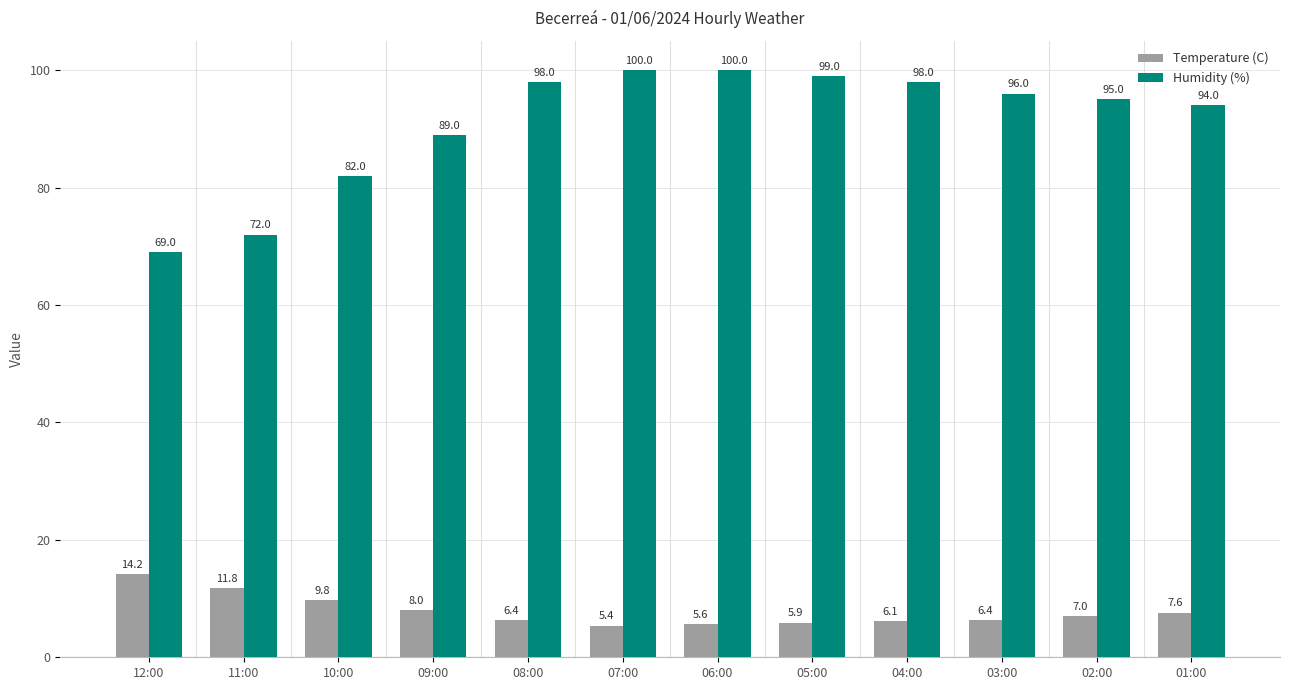

How many bars are there in each group?

2